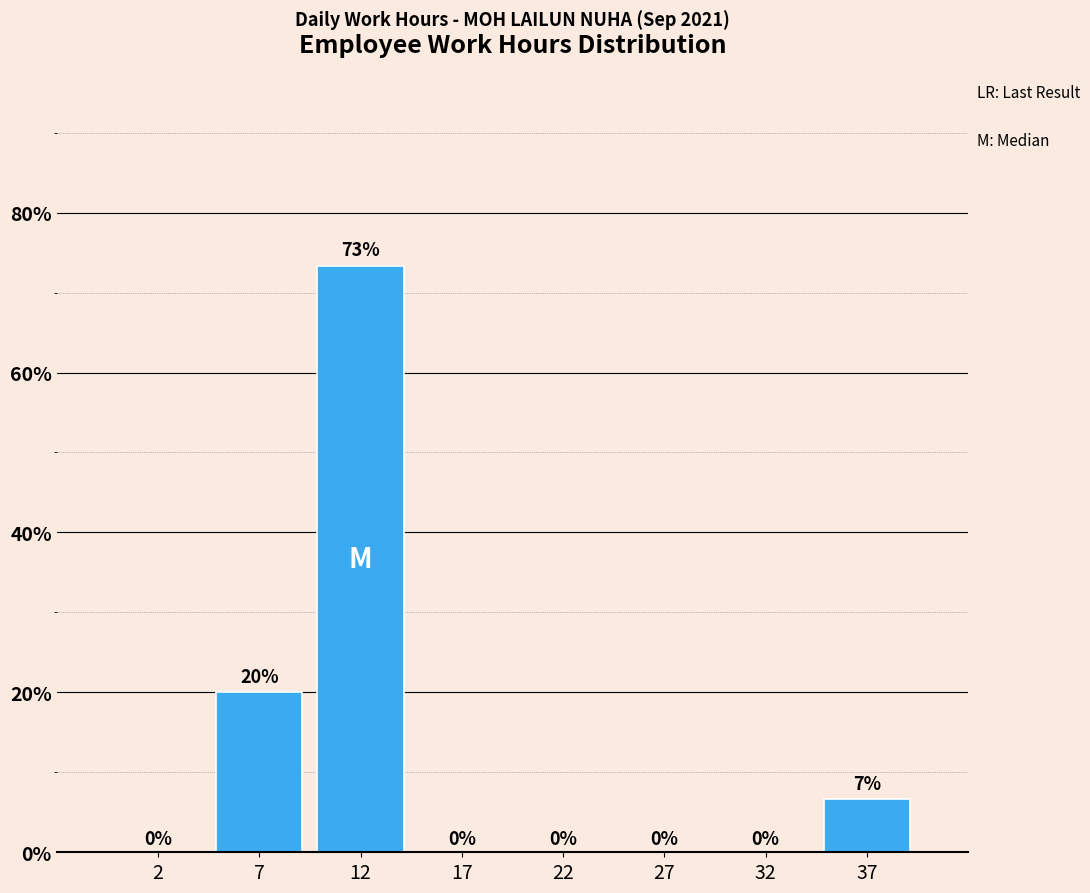

True or false: the data shows 3.6 at 37.

False